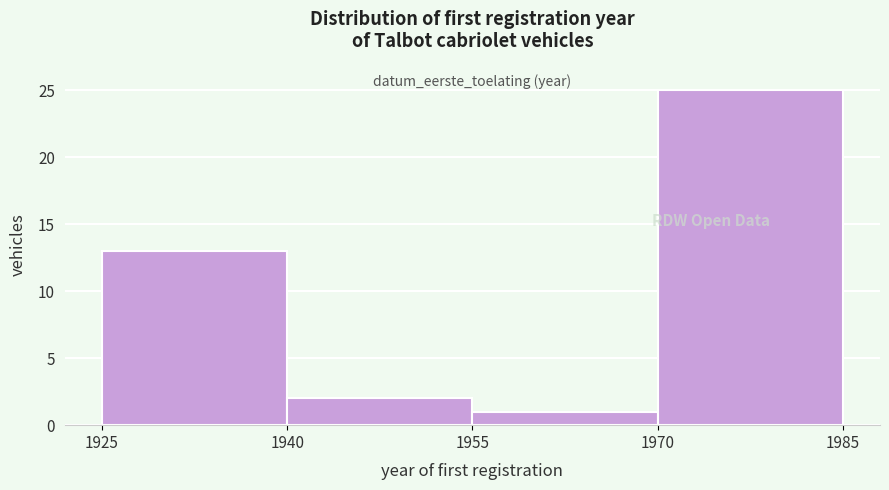

Reading left to right, list every bar in this chart as the range it spans on the x-axis followed by its height. The values are not printed on the chart, so give them approximately, as read against the axis.

1925 to 1940: 13
1940 to 1955: 2
1955 to 1970: 1
1970 to 1985: 25